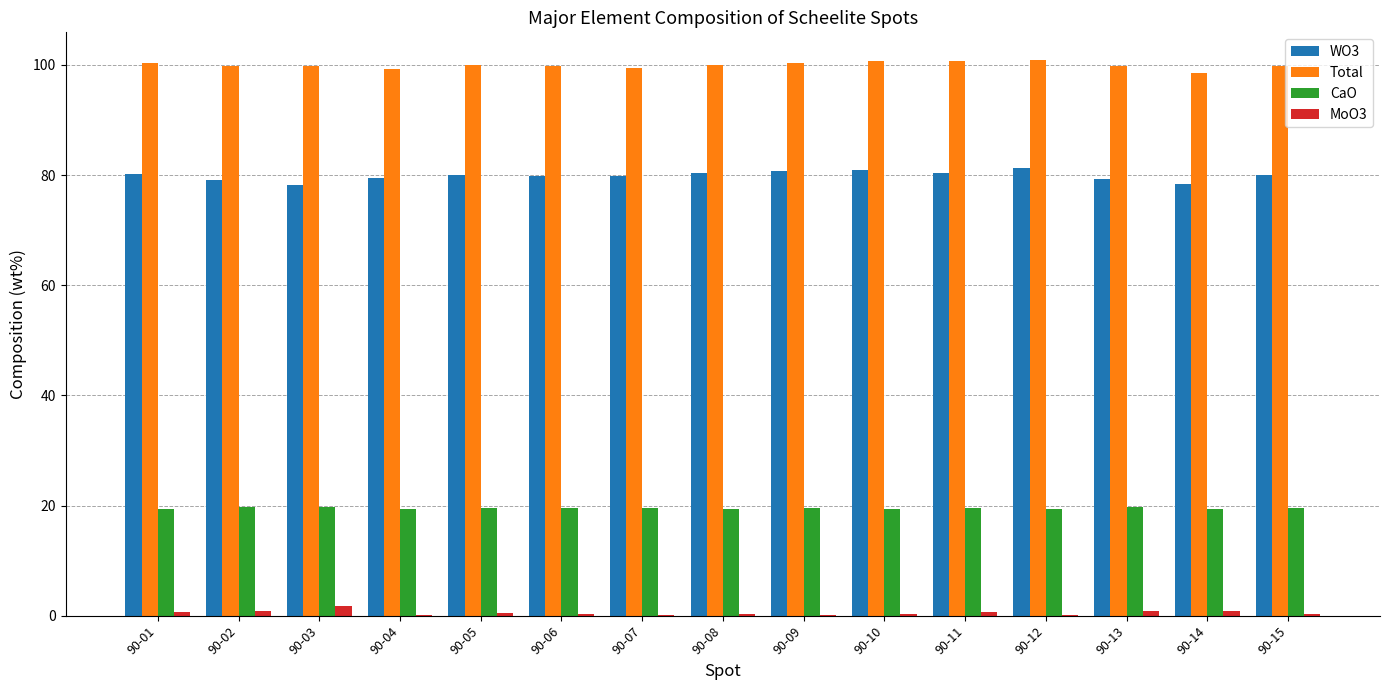

Are the bars grouped side by side (vs. stacked)?

Yes